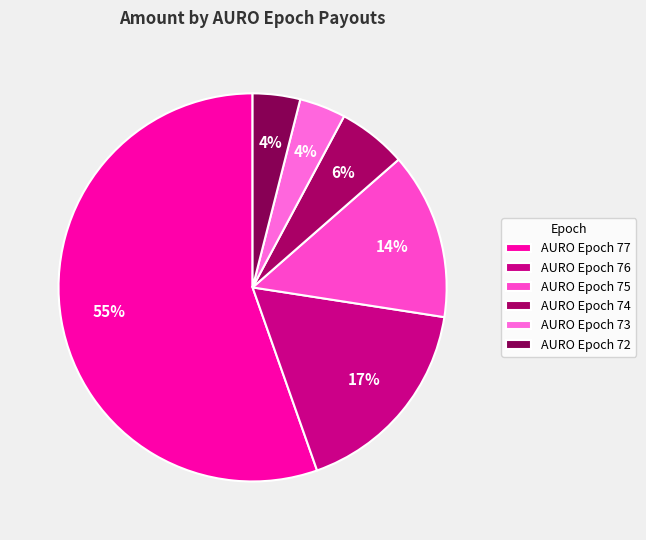

True or false: AURO Epoch 72 accounts for 9% of the total.

False